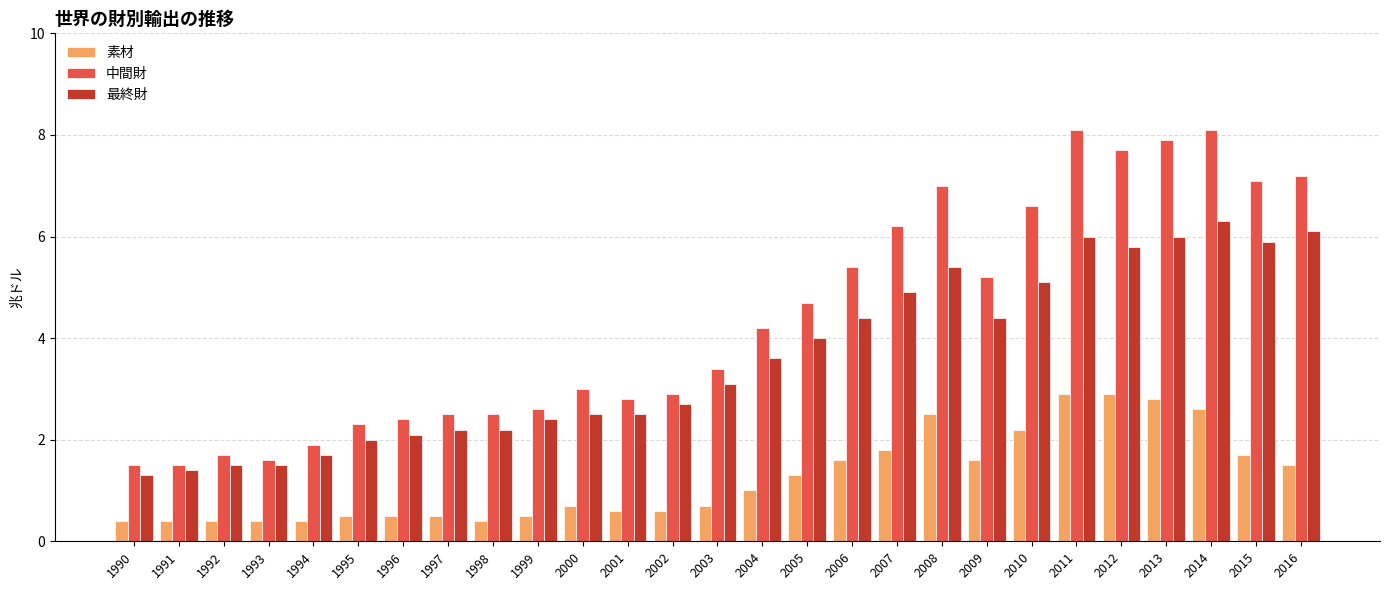

What is the difference between the maximum and minimum values in the 素材 series?

2.5